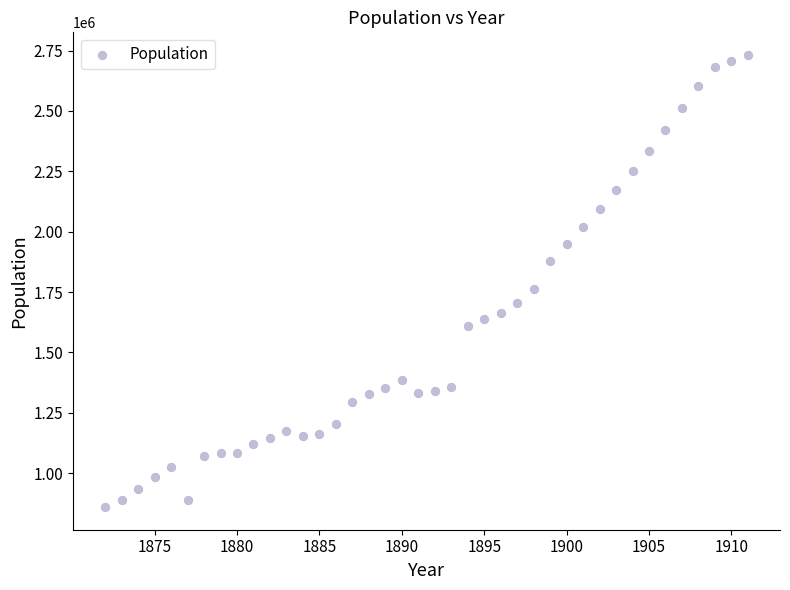

What is the range of X values (max minus min)?

39